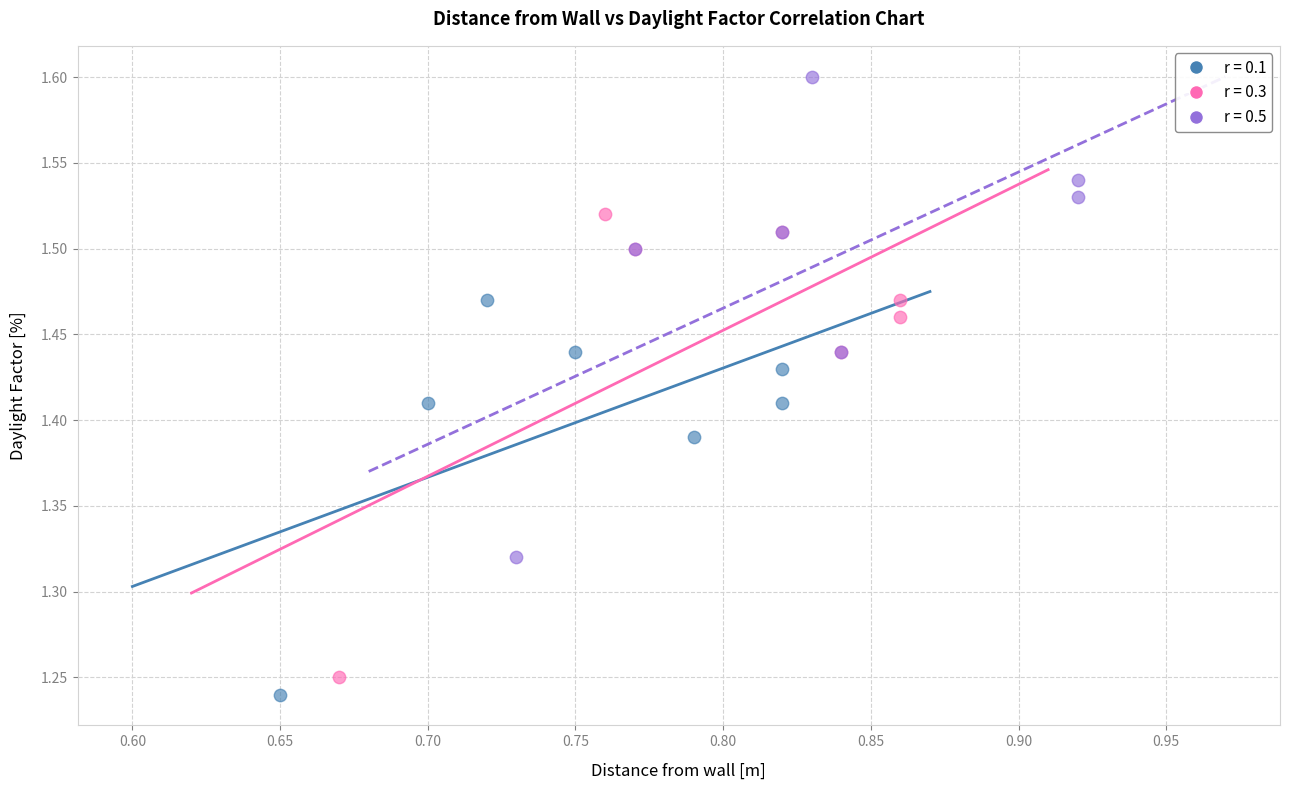

Which series has the largest Y range (max minus min)?

r = 0.5